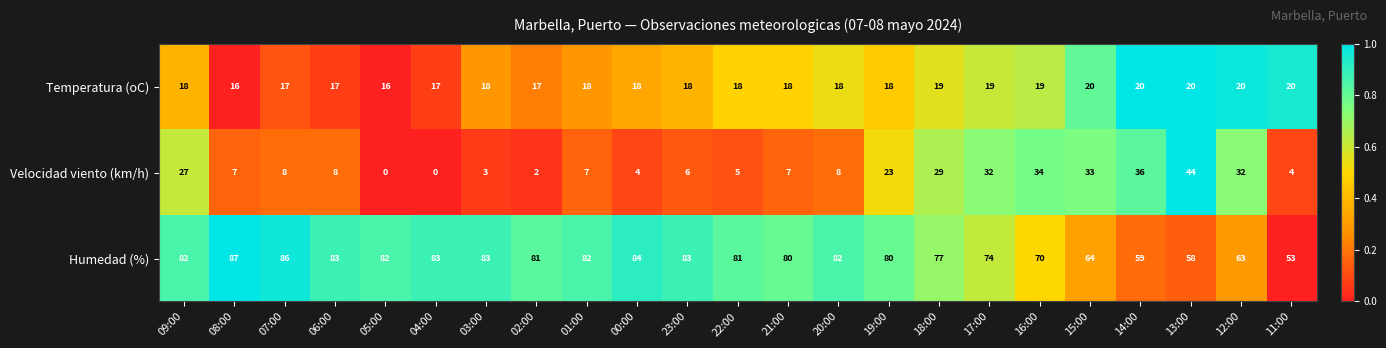

What is the total value across all series at 09:00?

127